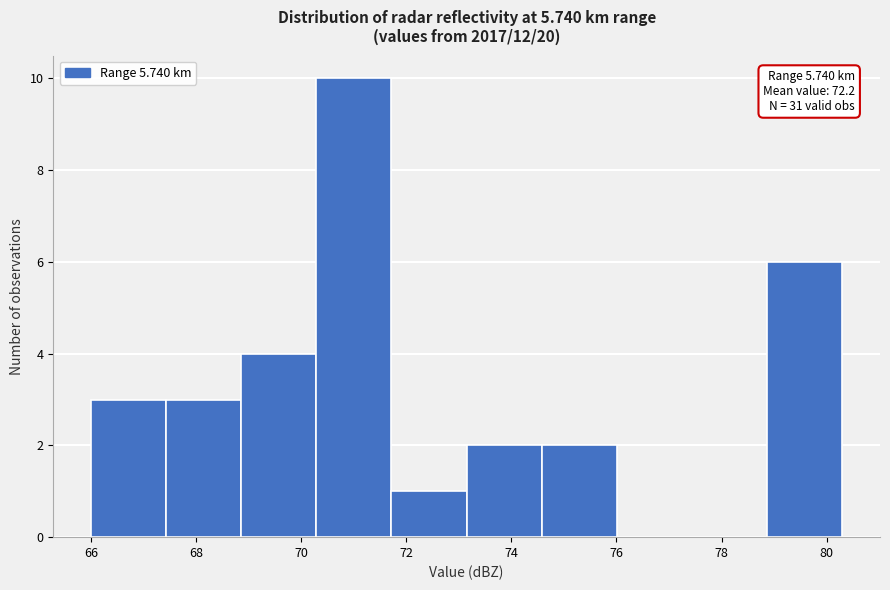

Over which range of the x-axis is the bar tallest?

70.2 to 71.8